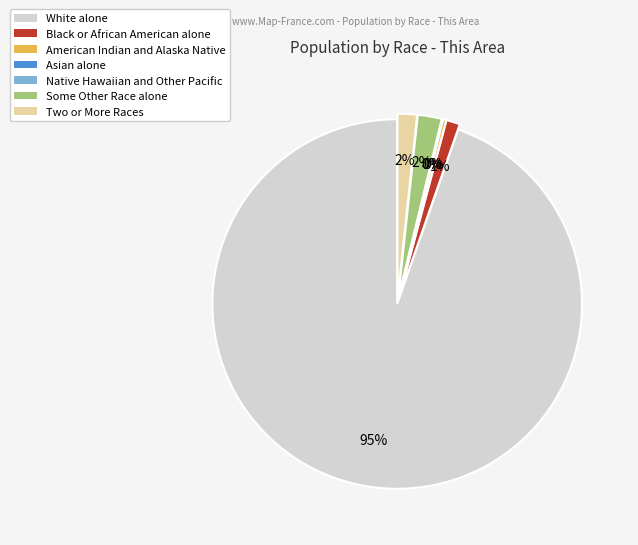

True or false: Some Other Race alone accounts for 2% of the total.

True